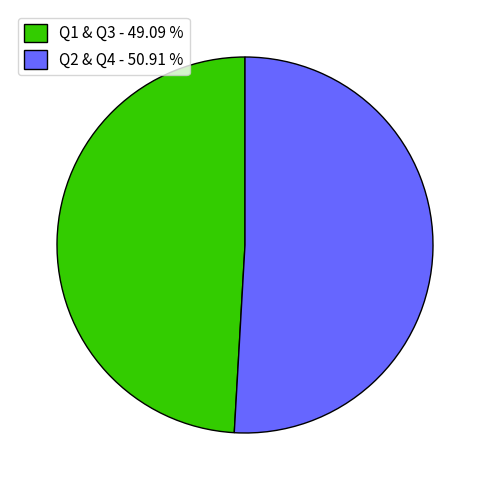

Is the sum of Q1 & Q3 - 49.09 % and Q2 & Q4 - 50.91 % greater than half?

Yes